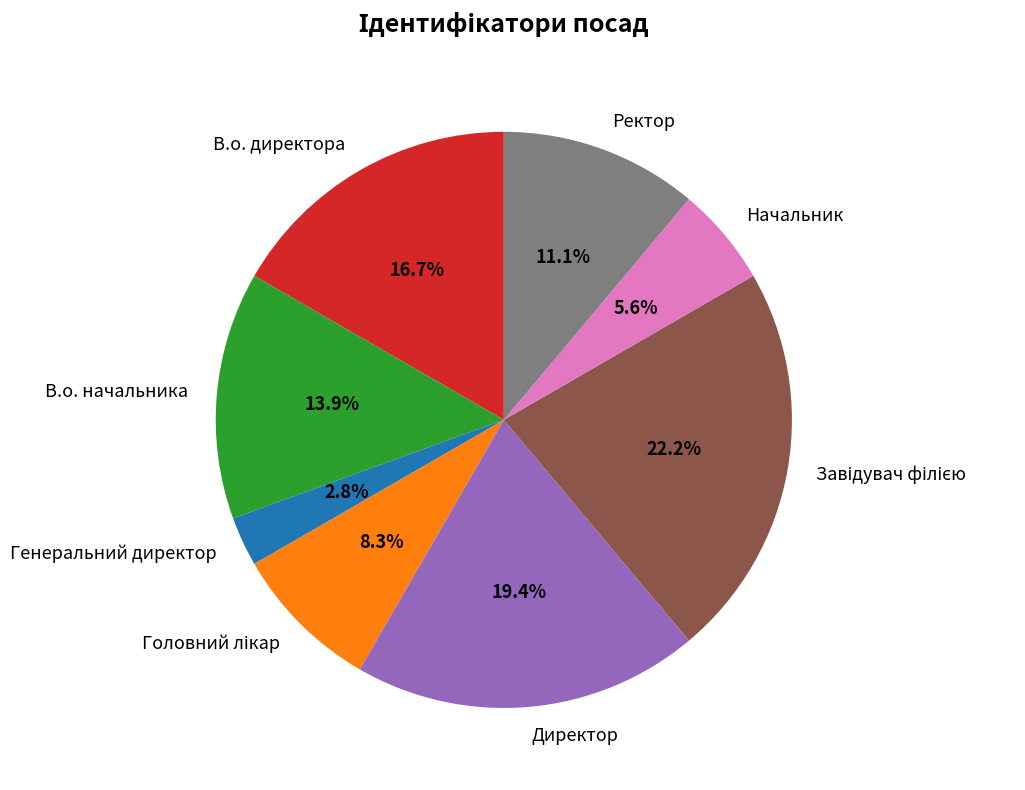

Count the number of slices in the pie.

8